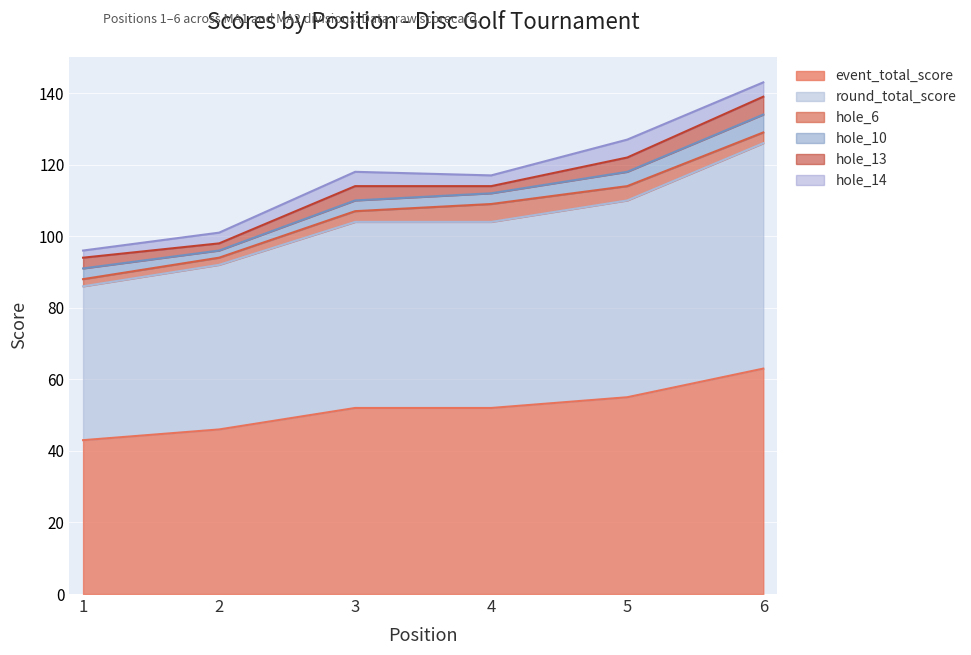

Reading left to right, what are all the values shown in this chart?

event_total_score: 43	46	52	52	55	63
round_total_score: 43	46	52	52	55	63
hole_6: 2	2	3	5	4	3
hole_10: 3	2	3	3	4	5
hole_13: 3	2	4	2	4	5
hole_14: 2	3	4	3	5	4